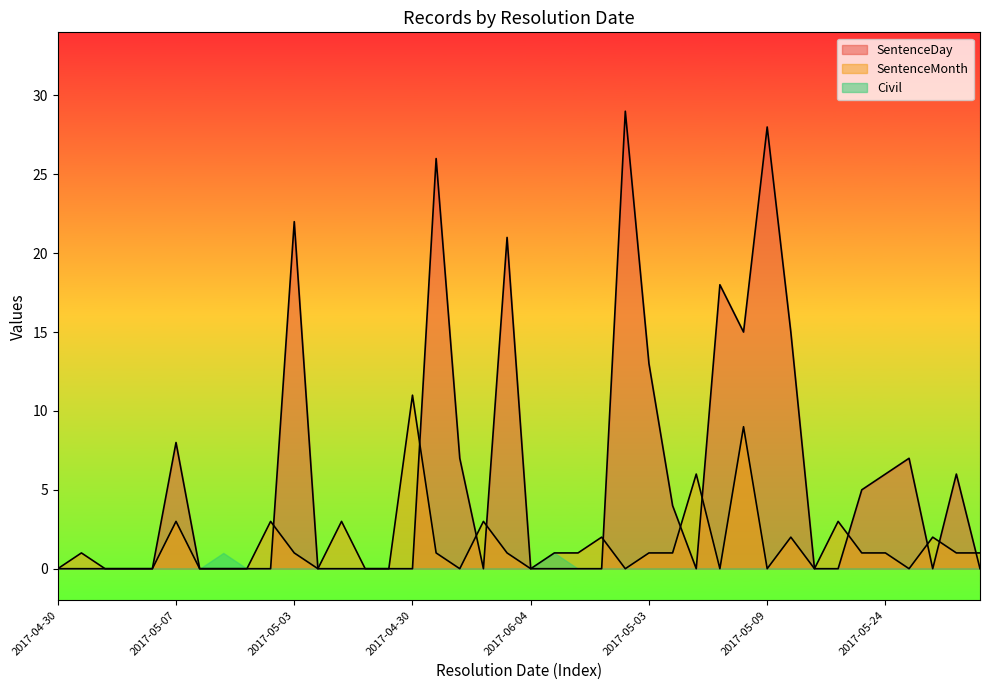

Rank the series at 2017-05-09 from highest to lowest value.

SentenceDay, SentenceMonth